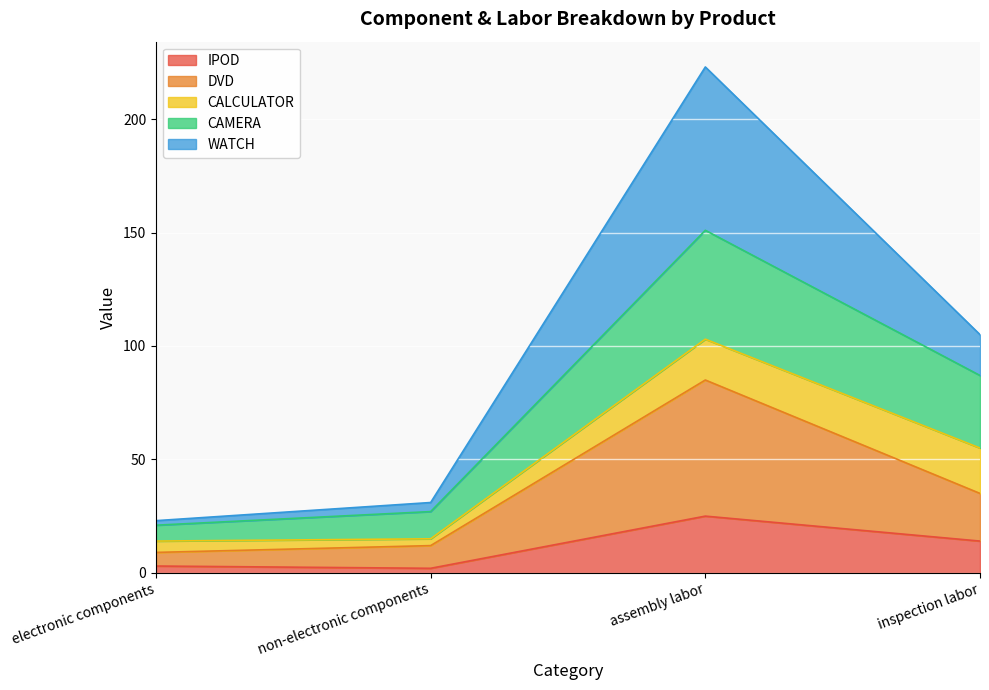

What is the highest value of the IPOD series?

25